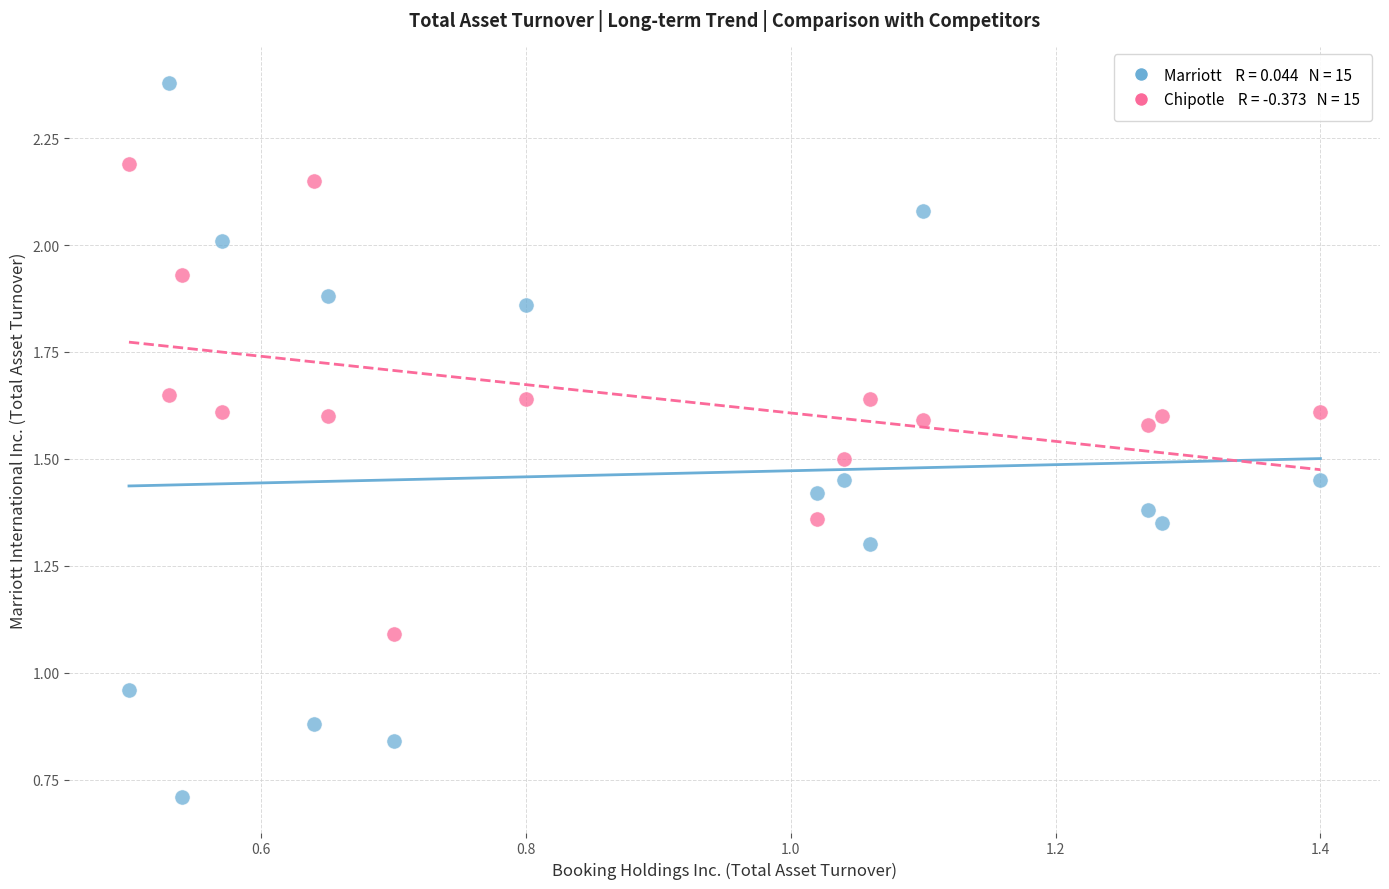

Across all data points, what is the range of Y values (max minus min)?

1.7